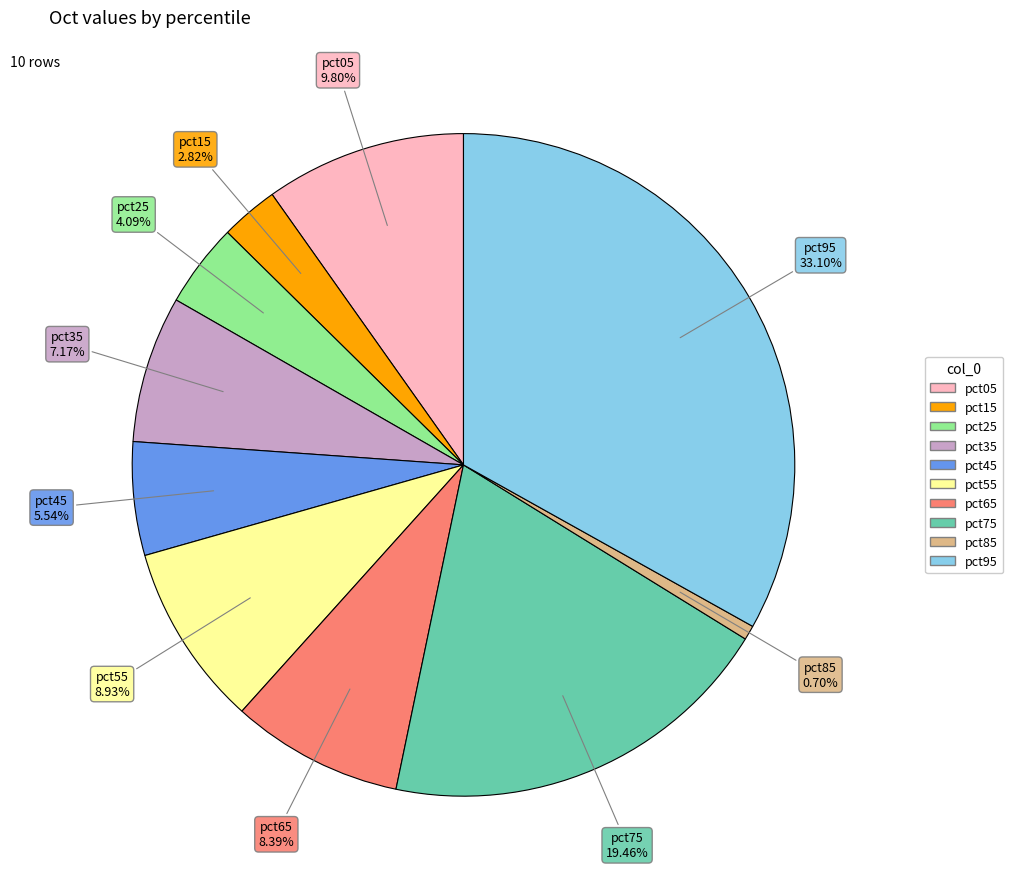

Does any single category account for the majority?

No